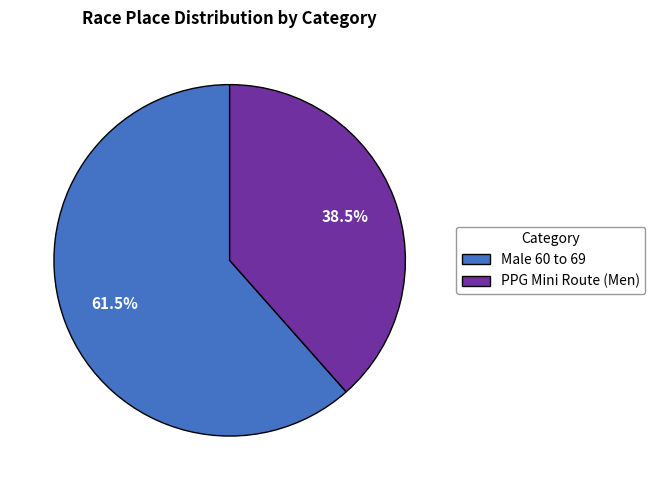

Which has a higher value, Male 60 to 69 or PPG Mini Route (Men)?

Male 60 to 69